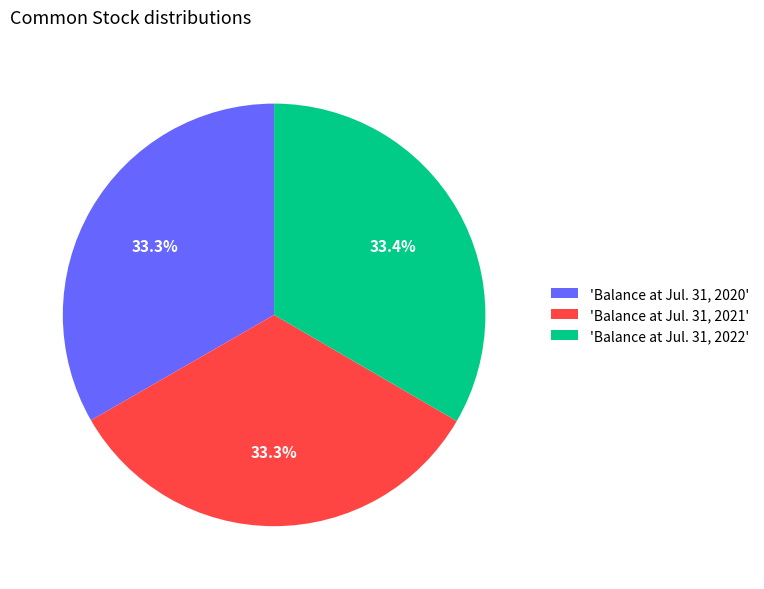

Is there any slice that represents more than half of the pie?

No